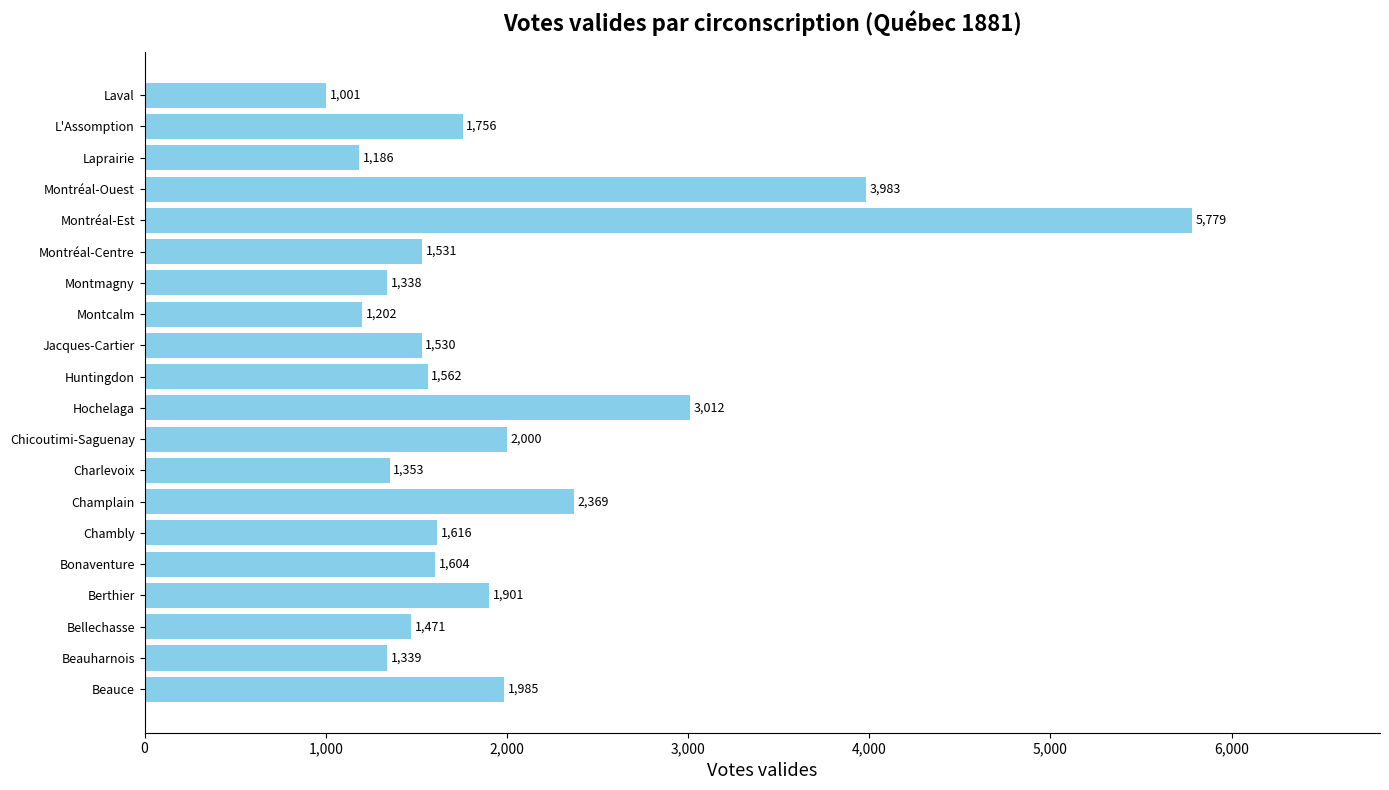

Between Laval and Laprairie, which is larger?

Laprairie